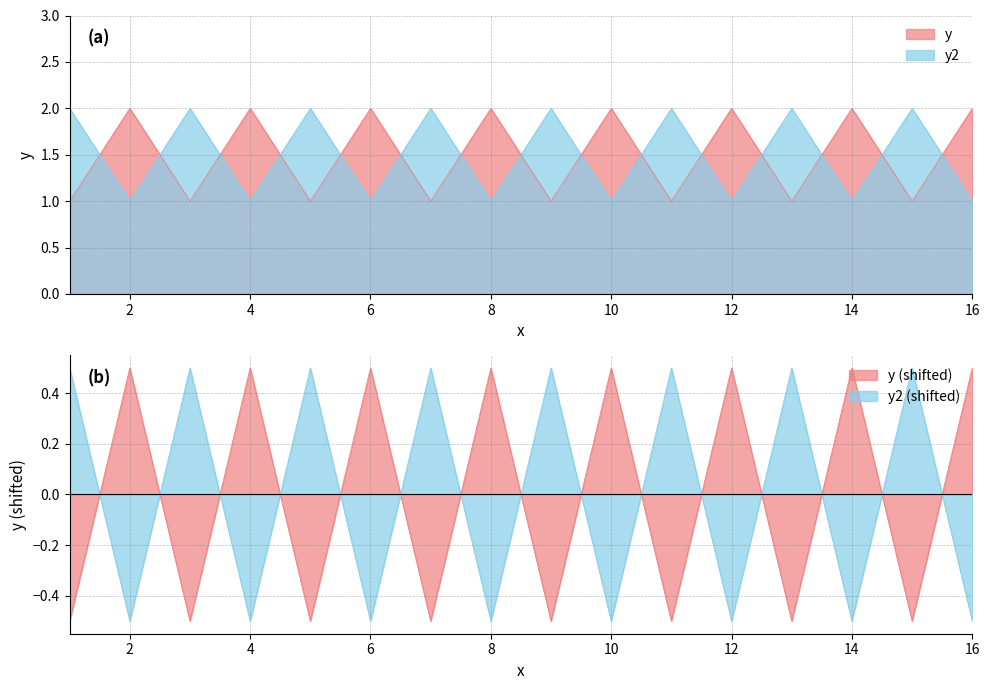

What is the difference between the maximum and second lowest values?

1